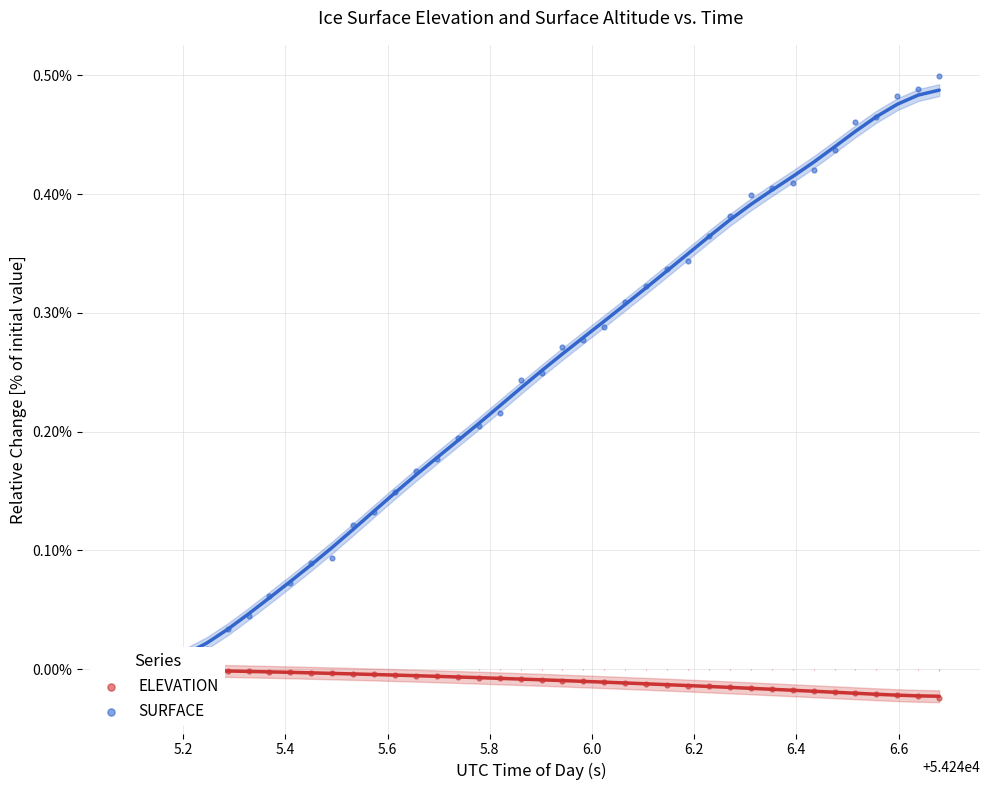

Which series reaches the minimum Y coordinate?

ELEVATION